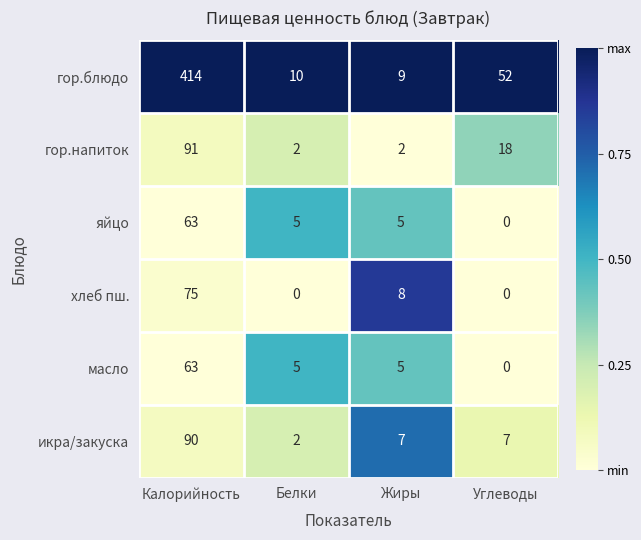

What is the maximum value shown in the chart?

414